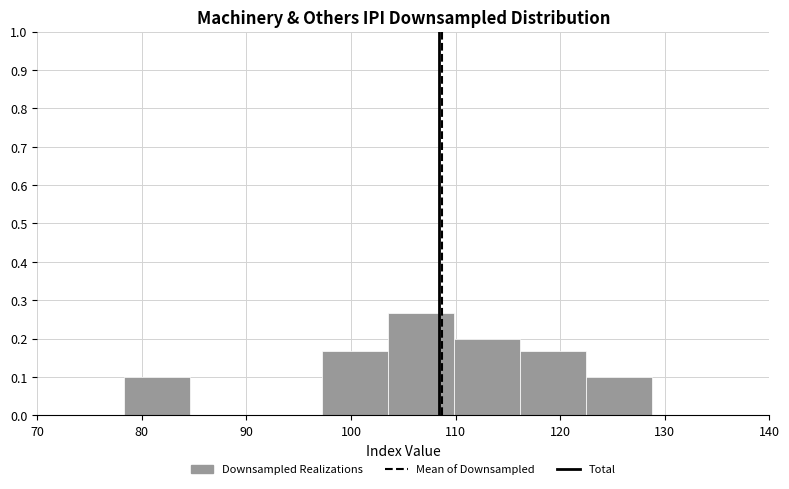

Reading left to right, transcribe this chart: for each bar, give the range it covers on the x-axis and its height. Neither the bar edges nor the heights are printed on the chart, so give them approximately, as read against the axes.

78 to 85: 0.10
85 to 91: 0
91 to 97: 0
97 to 104: 0.17
104 to 110: 0.27
110 to 116: 0.20
116 to 122: 0.17
122 to 129: 0.10